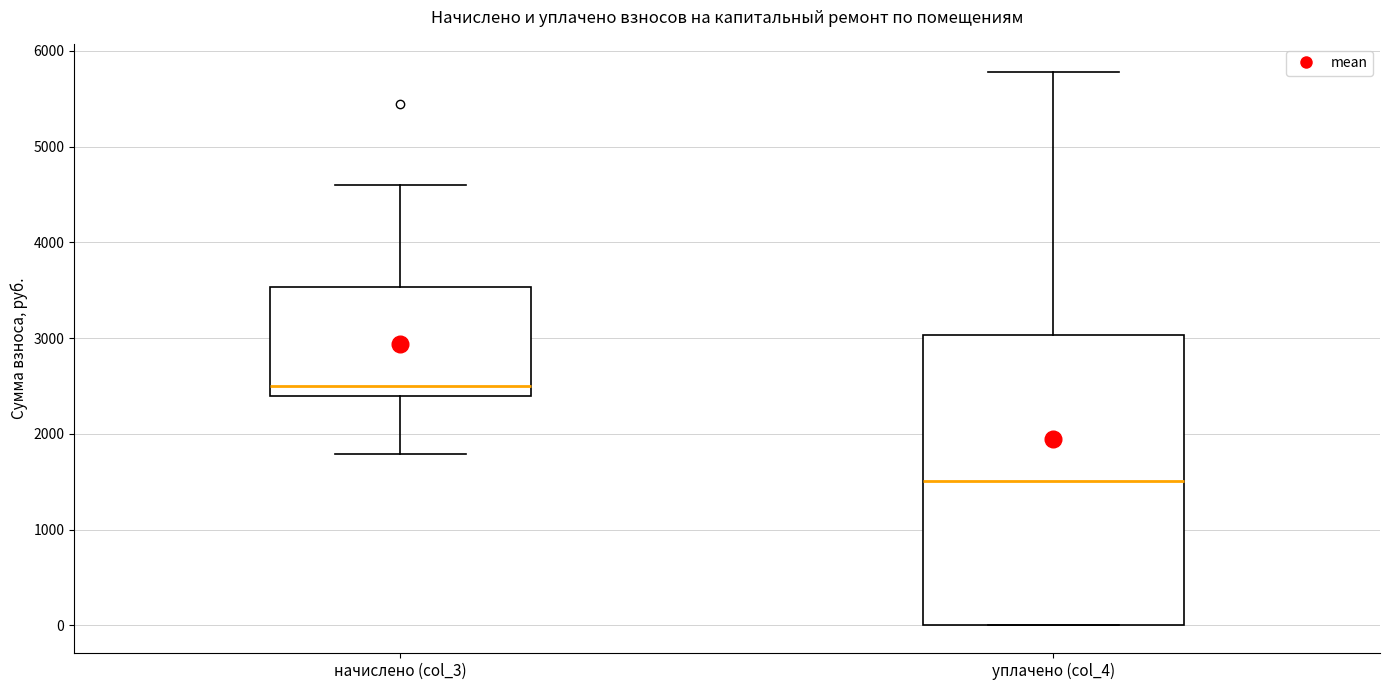

Reading left to right, transcribe this box plot: for each box, give where its median line is, the range the box spans, and where its two whiskers end, as read against the y-axis. The values are not printed on the chart, so give them approximately, as read against the axis.

начислено (col_3): median 2500, box 2400 to 3500, whiskers 1800 to 4600
уплачено (col_4): median 1500, box 0 to 3000, whiskers 0 to 5800